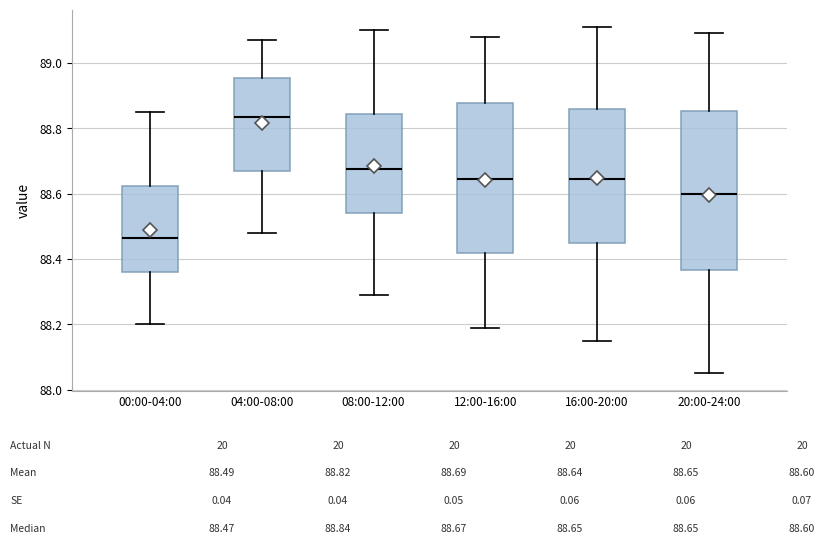

Reading left to right, read every box against the y-axis: the position of its median line, the range the box covers, and the ends of its whiskers. The values are not printed on the chart, so give them approximately, as read against the axis.

00:00-04:00: median 88.46, box 88.36 to 88.62, whiskers 88.20 to 88.86
04:00-08:00: median 88.84, box 88.66 to 88.96, whiskers 88.48 to 89.08
08:00-12:00: median 88.68, box 88.54 to 88.84, whiskers 88.30 to 89.10
12:00-16:00: median 88.64, box 88.42 to 88.88, whiskers 88.20 to 89.08
16:00-20:00: median 88.64, box 88.46 to 88.86, whiskers 88.16 to 89.12
20:00-24:00: median 88.60, box 88.36 to 88.86, whiskers 88.06 to 89.10